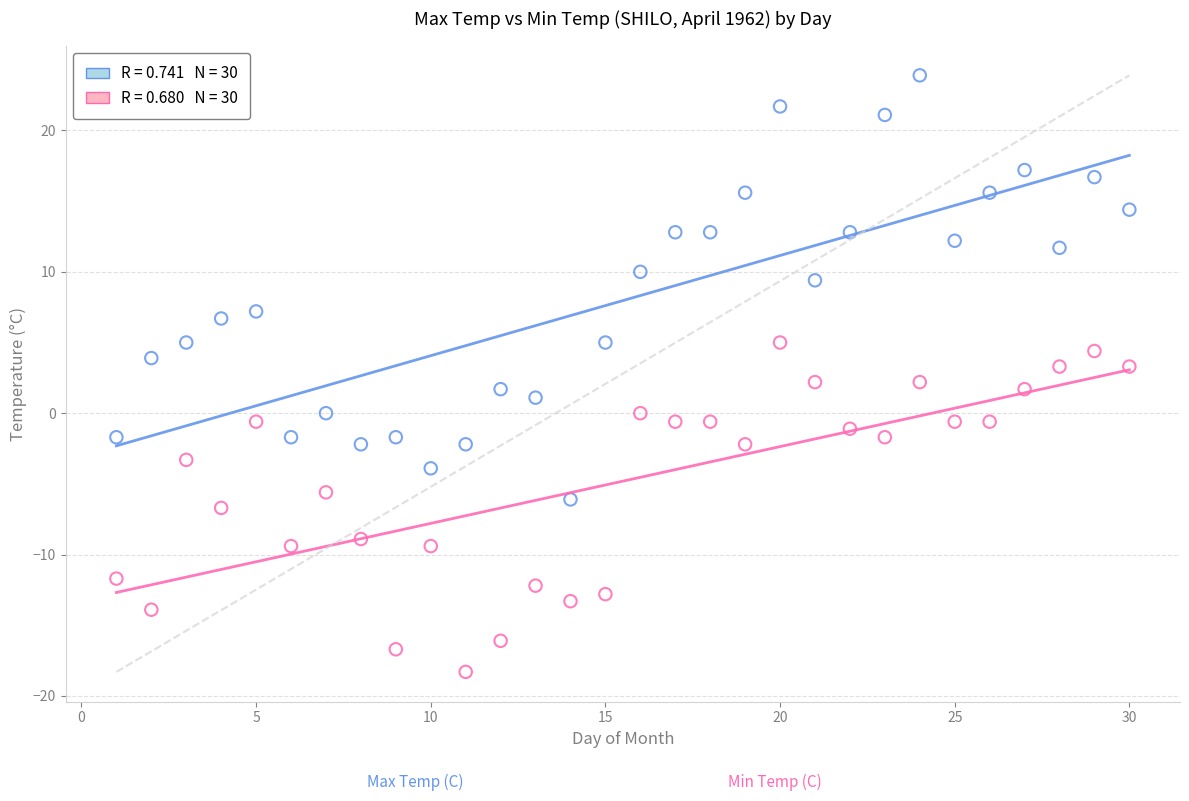

Across all data points, what is the range of Y values (max minus min)?

42.2